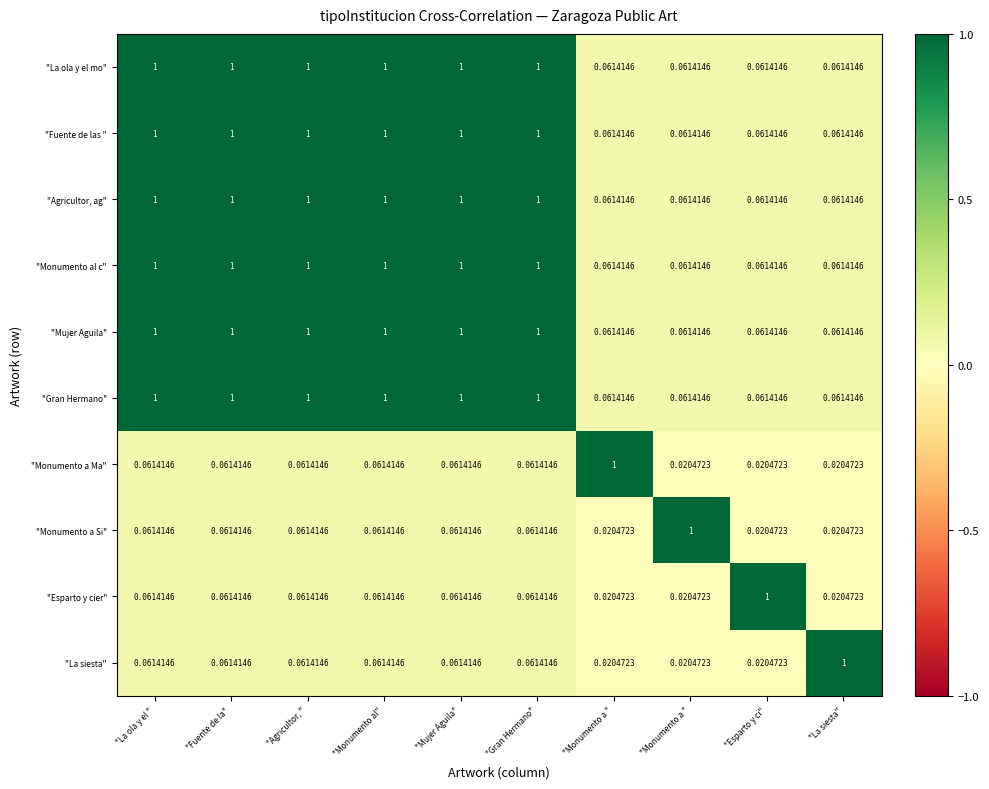

What is the difference between the highest and lowest values at "Fuente de la"?

0.9